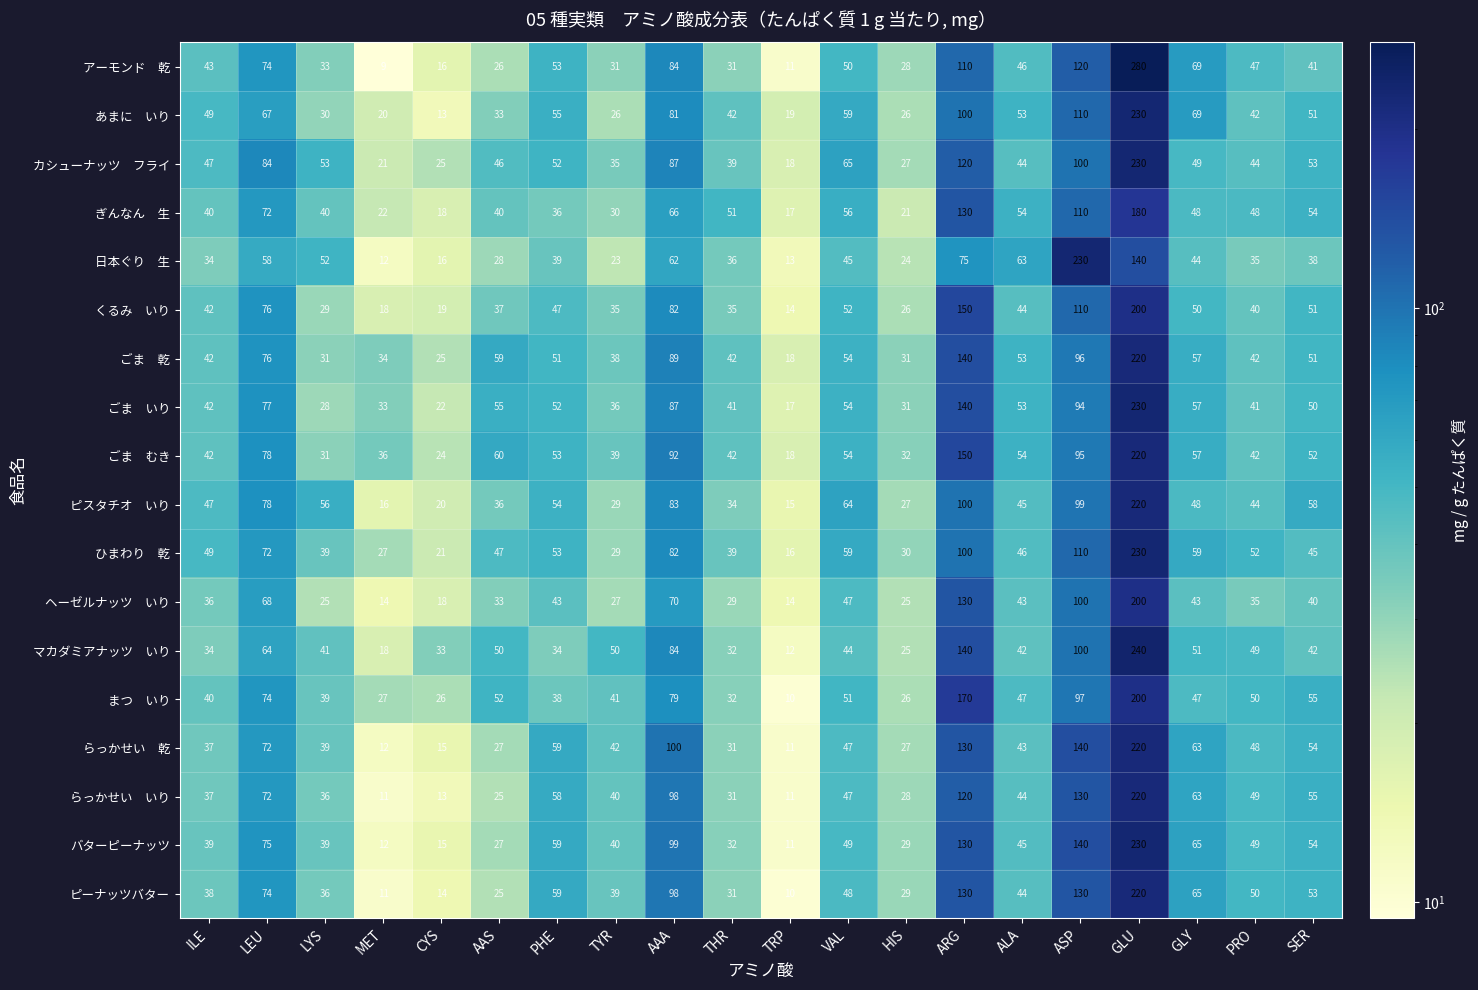

List the series in order of their peak value, highest first.

アーモンド 乾, マカダミアナッツ いり, あまに いり, カシューナッツ フライ, 日本ぐり 生, ごま いり, ひまわり 乾, バターピーナッツ, ごま 乾, ごま むき, ピスタチオ いり, らっかせい 乾, らっかせい いり, ピーナッツバター, くるみ いり, ヘーゼルナッツ いり, まつ いり, ぎんなん 生